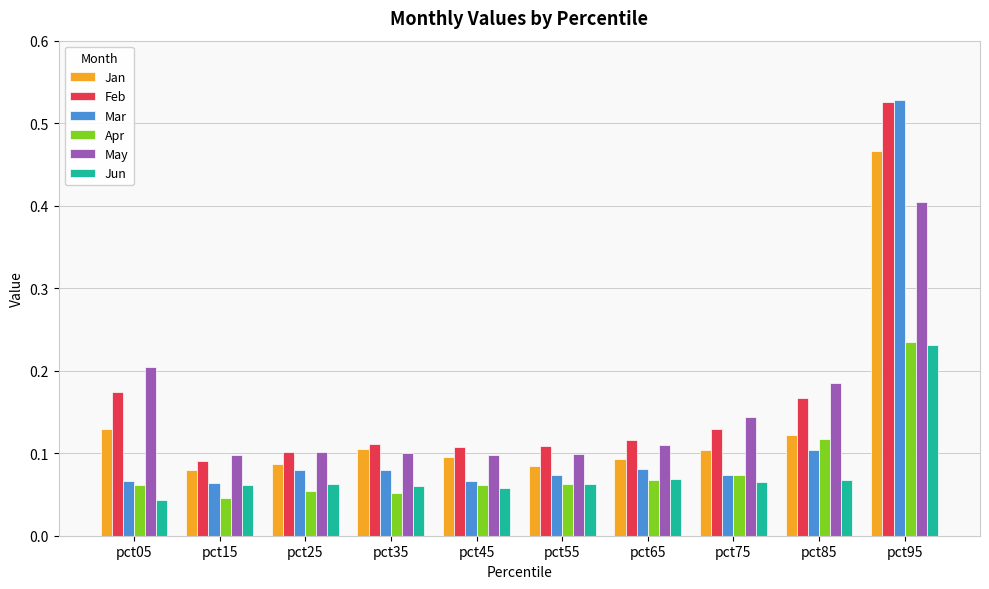

The value of May at pct85 is 0.3. True or false?

False